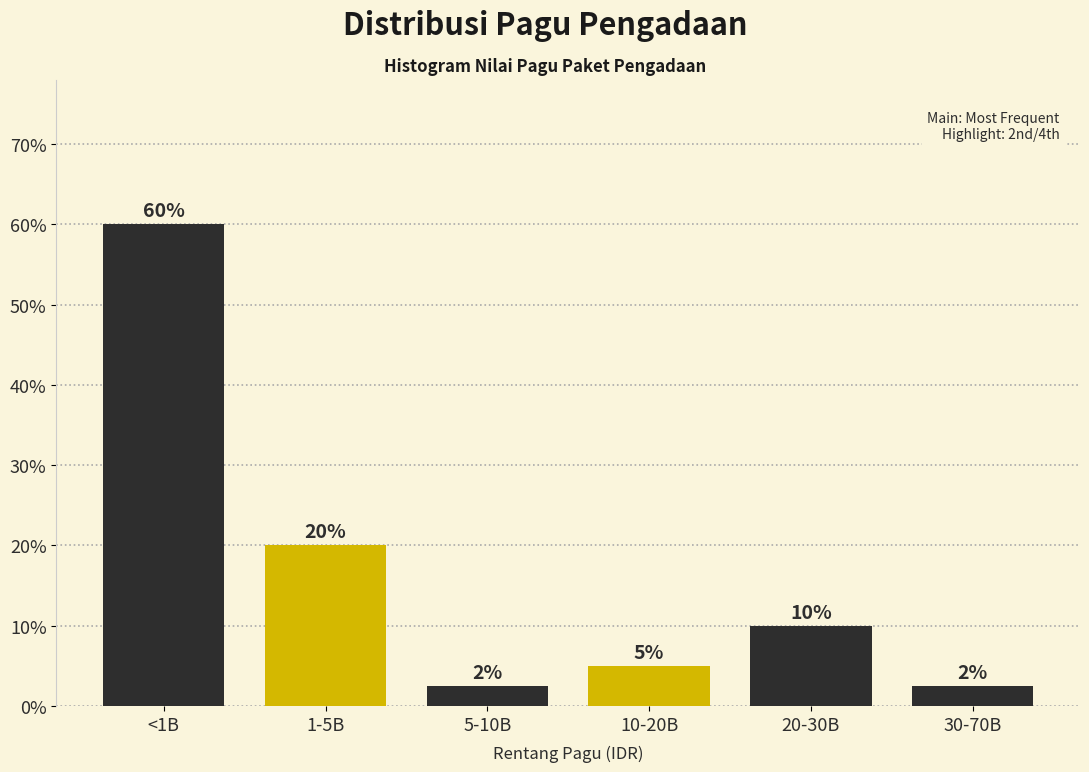

What is the difference between the values at 20-30B and 1-5B?

10.0